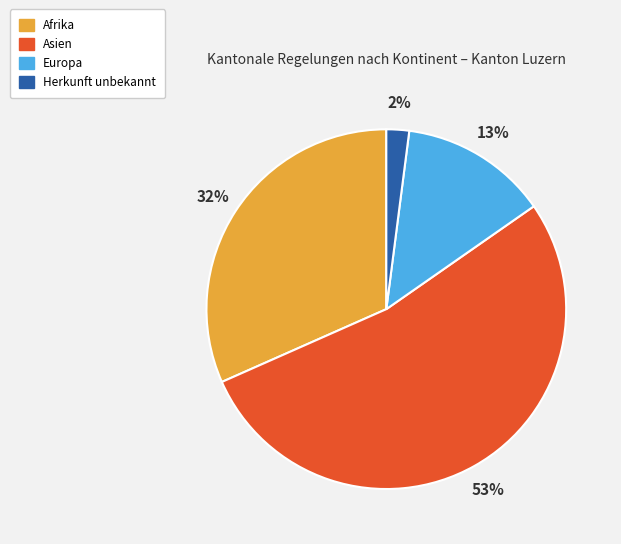

Approximately how many times larger is the value at Herkunft unbekannt compared to Europa?

0.2